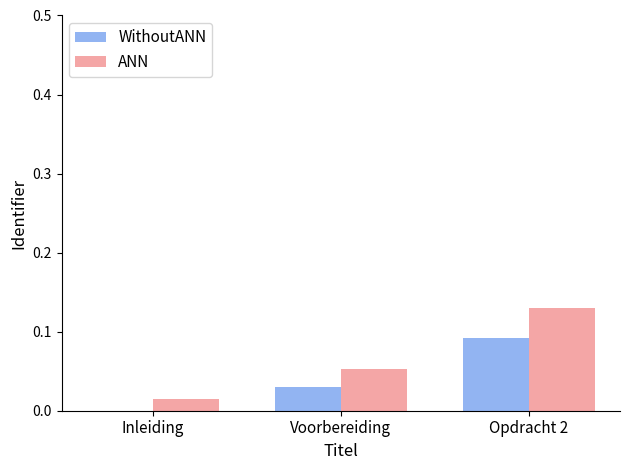

Are the bars grouped side by side (vs. stacked)?

Yes